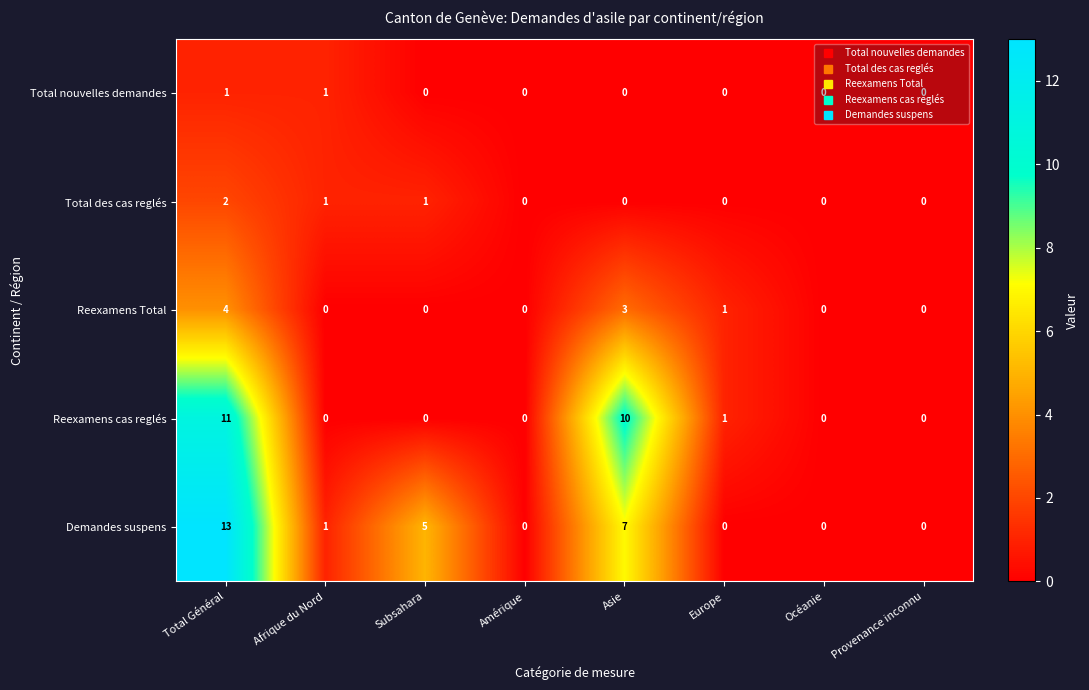

True or false: Reexamens cas reglés has a value of -6 at Océanie.

False